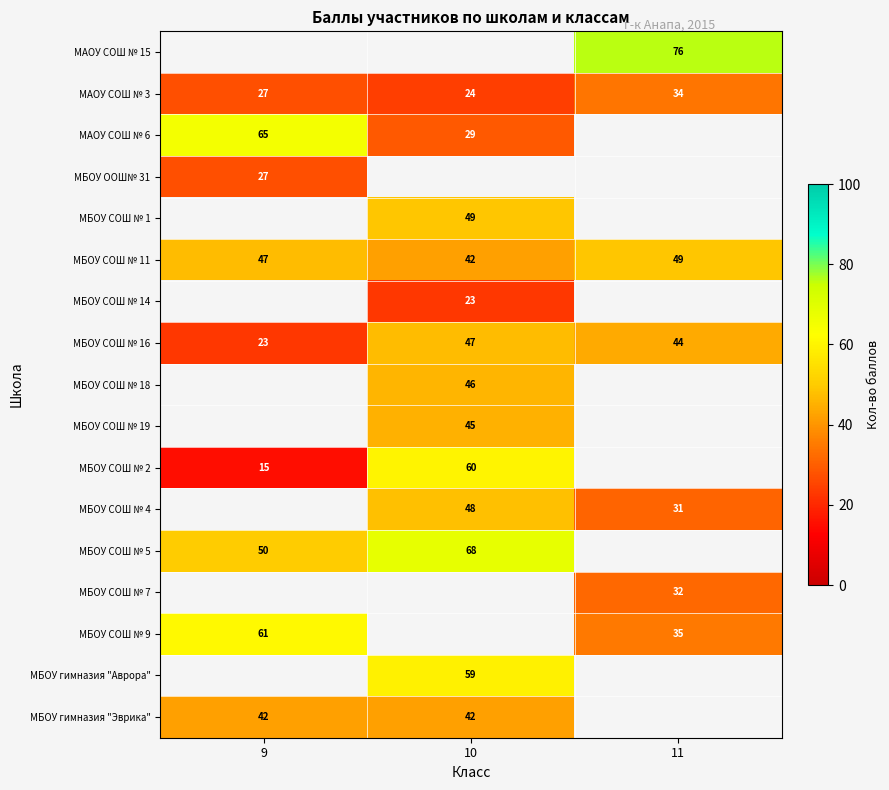

Which series has the widest spread of values?

row_10